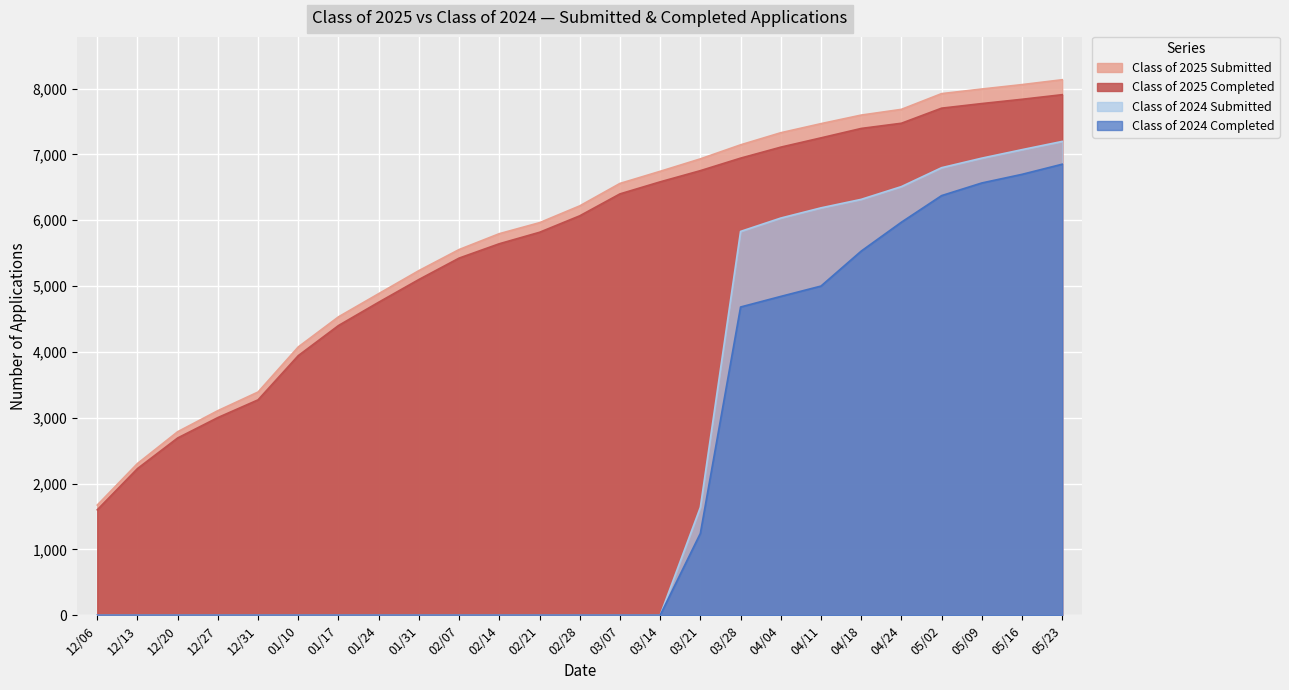

What is the approximate value of Class of 2025 Completed at 12/13?

2228